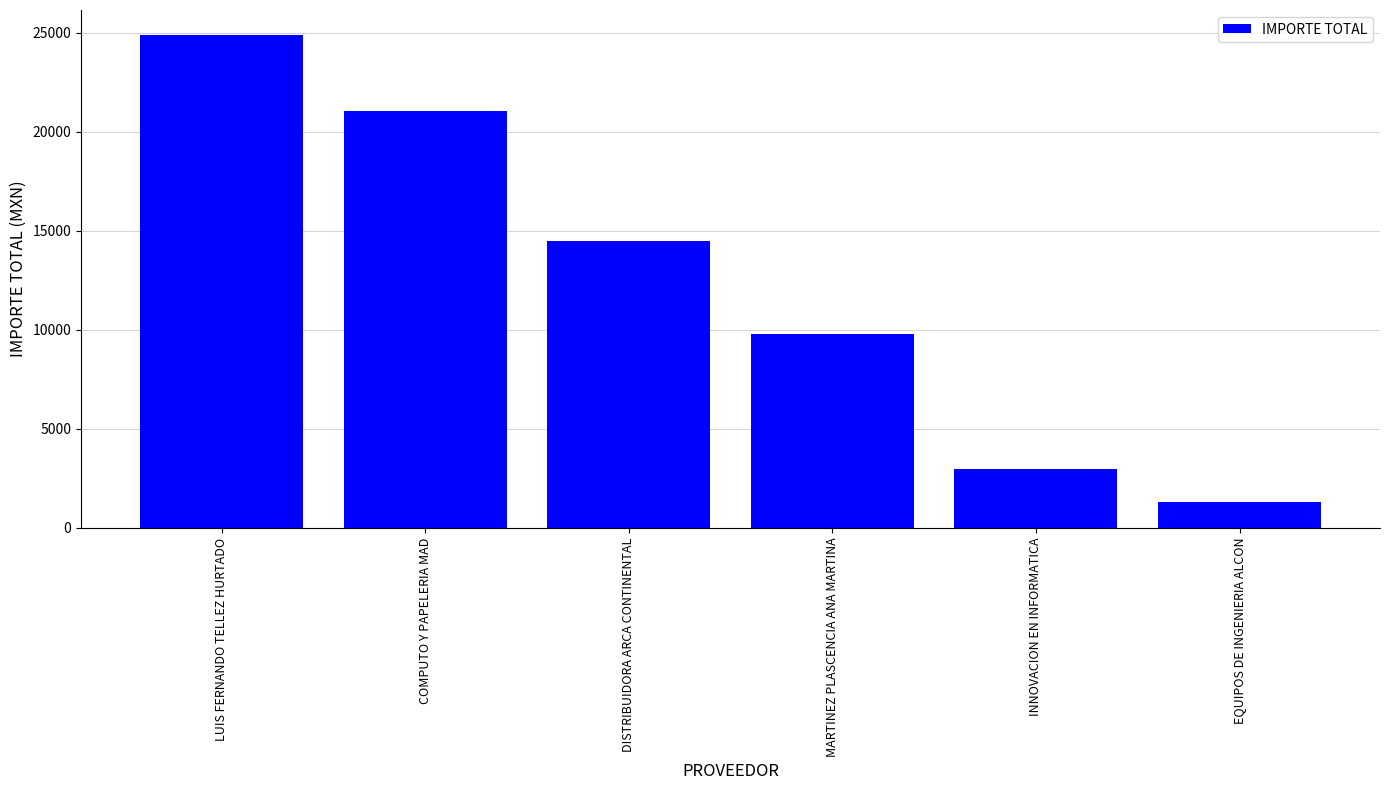

How many values are below 14500?

3